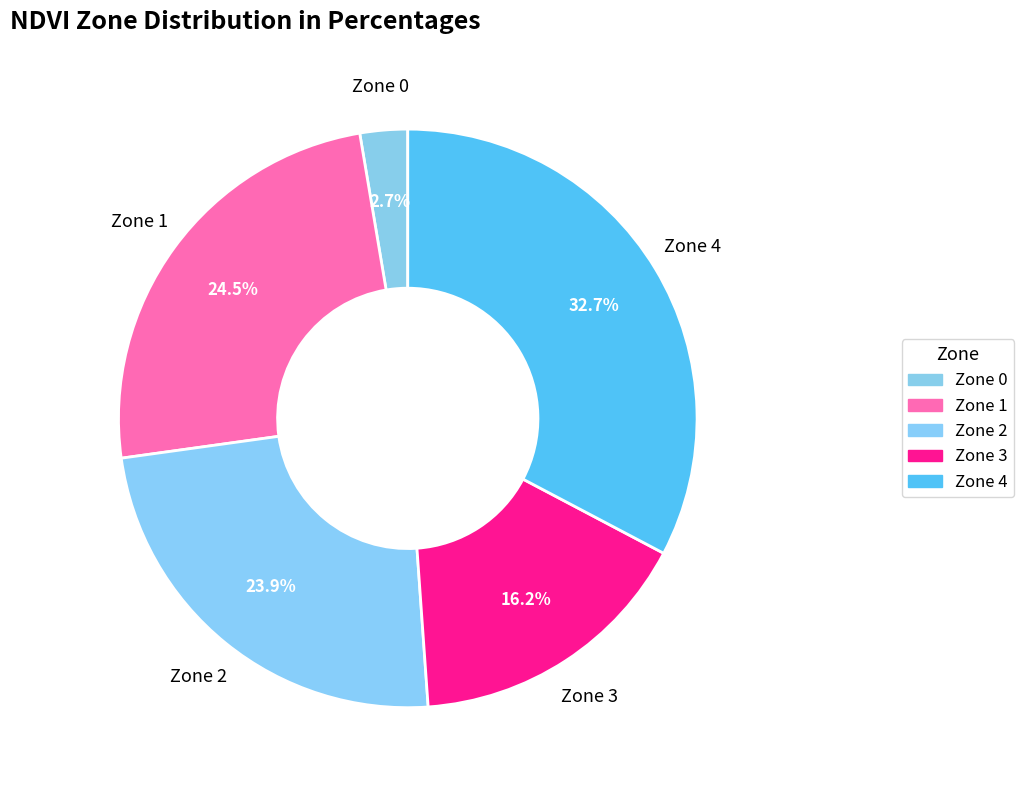

To the nearest percent, what is the combined percentage of Zone 0 and Zone 3?

19%